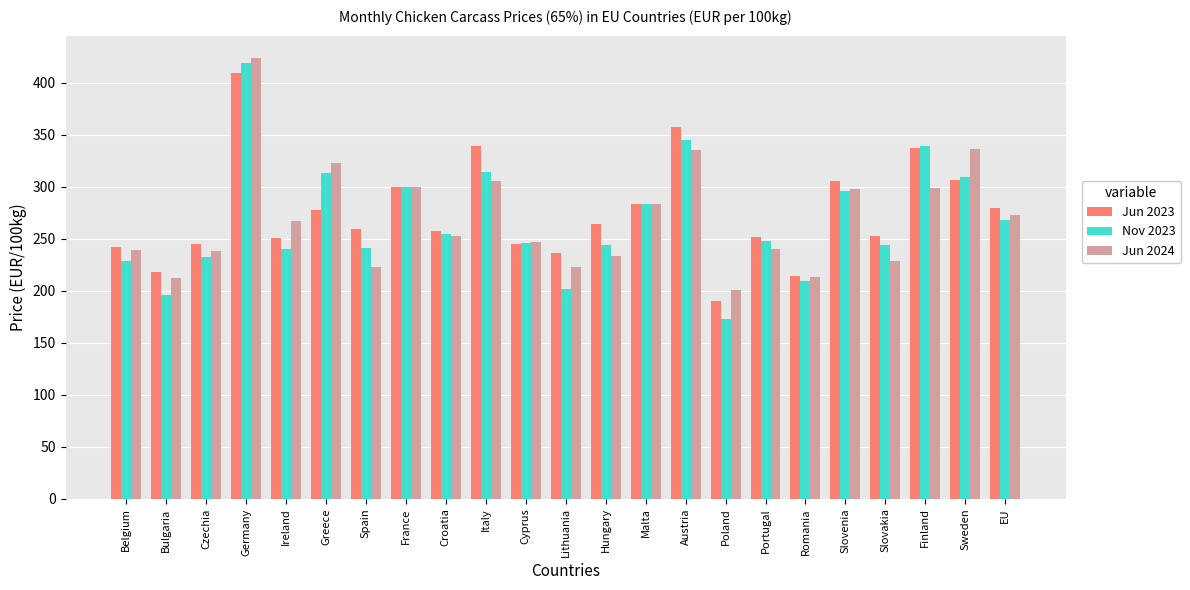

What is the total value across all series at Cyprus?

736.5